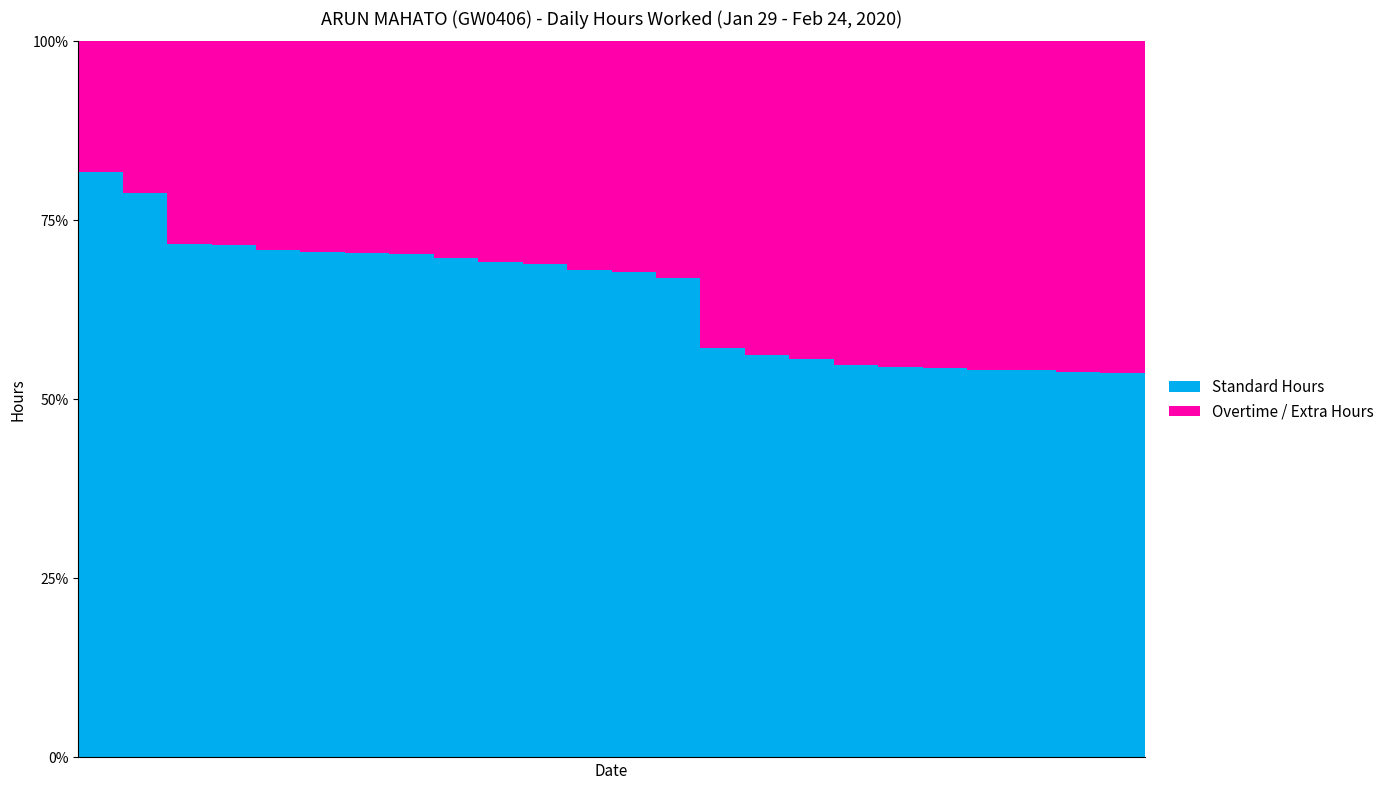

What is the lowest value of the Standard Hours series?

53.7